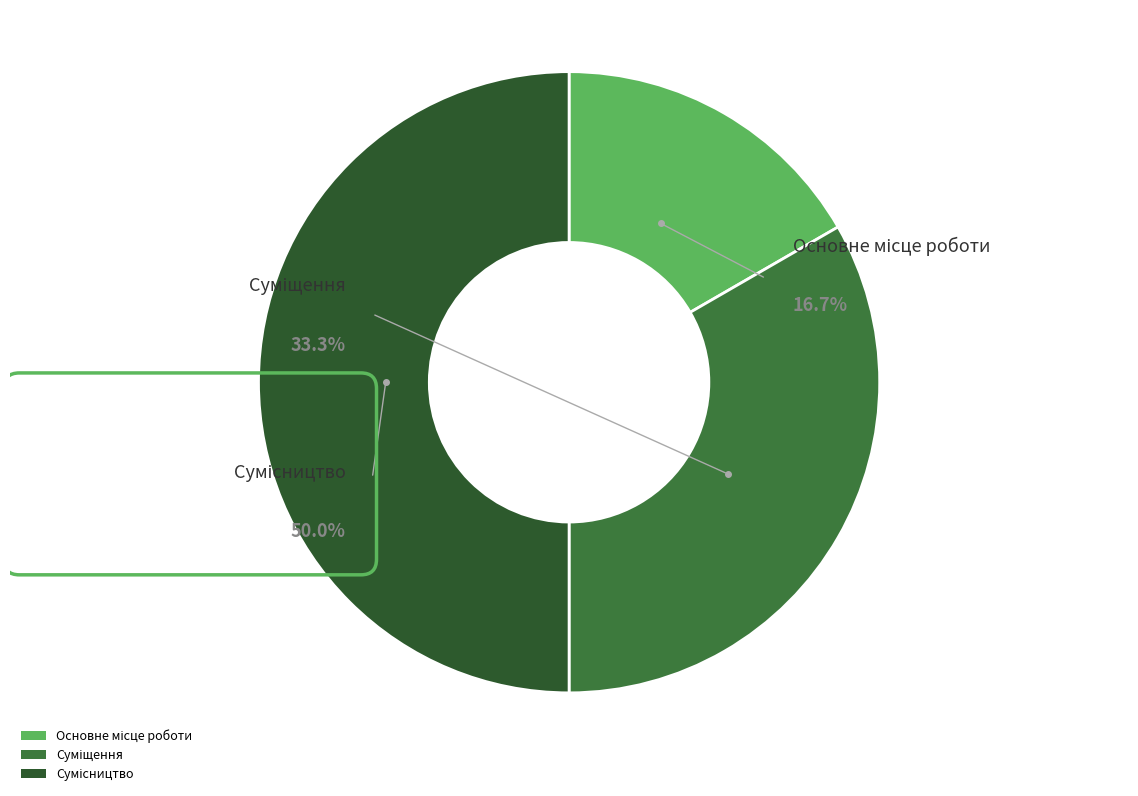

Is Сумісництво the majority of the pie?

No